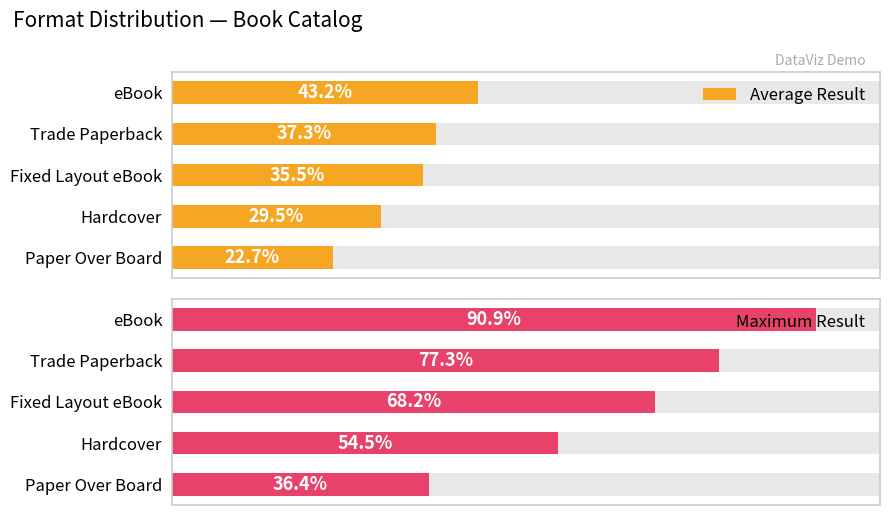

How many bars are there in total?

10